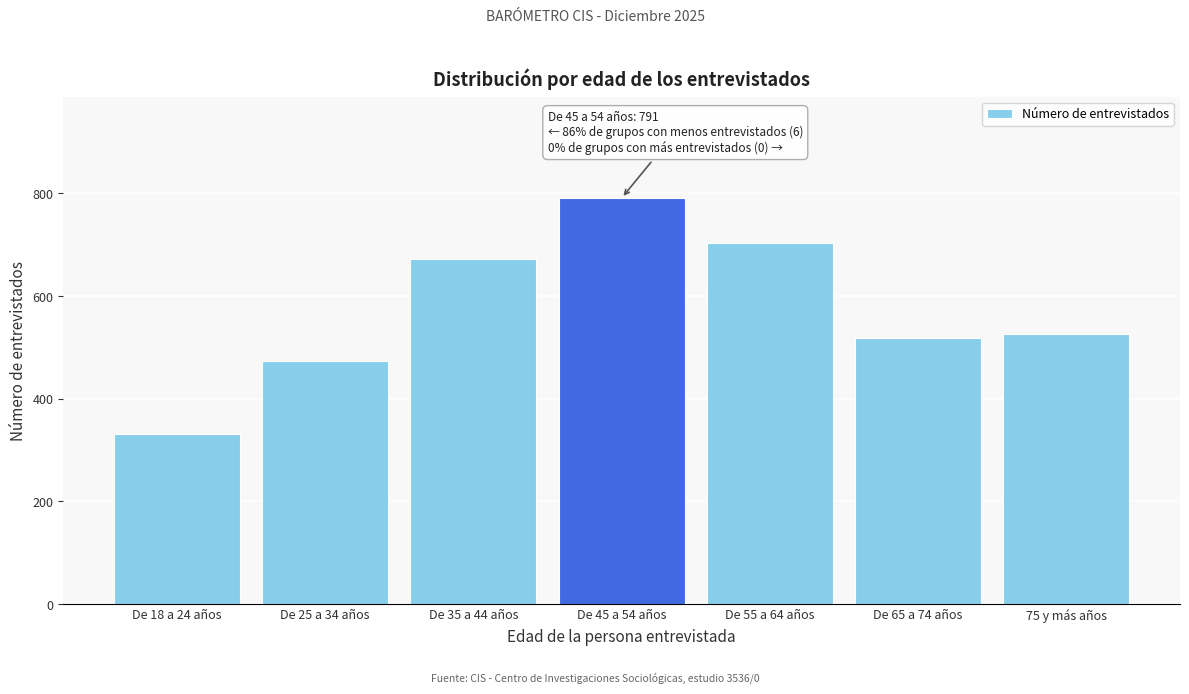

Reading left to right, extract all data points from this chart.

De 18 a 24 años=332	De 25 a 34 años=474	De 35 a 44 años=672	De 45 a 54 años=791	De 55 a 64 años=703	De 65 a 74 años=519	75 y más años=526